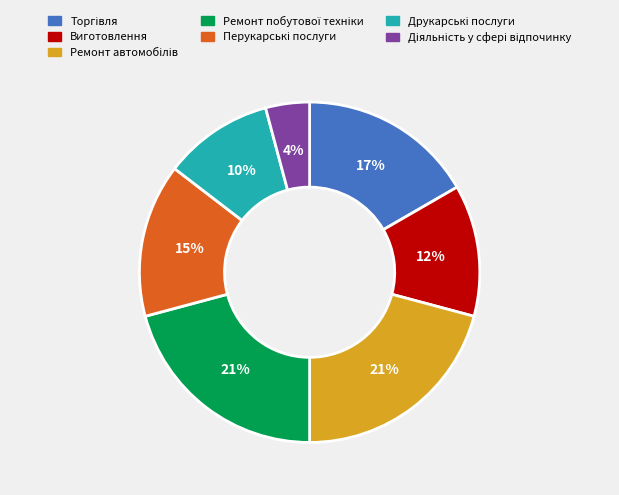

How many segments does this pie chart have?

7